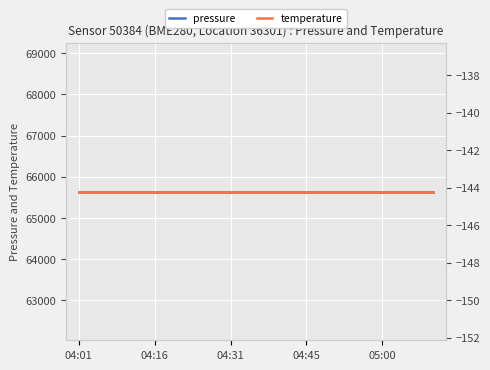

What is the approximate value of temperature at 04:01?

-144.2